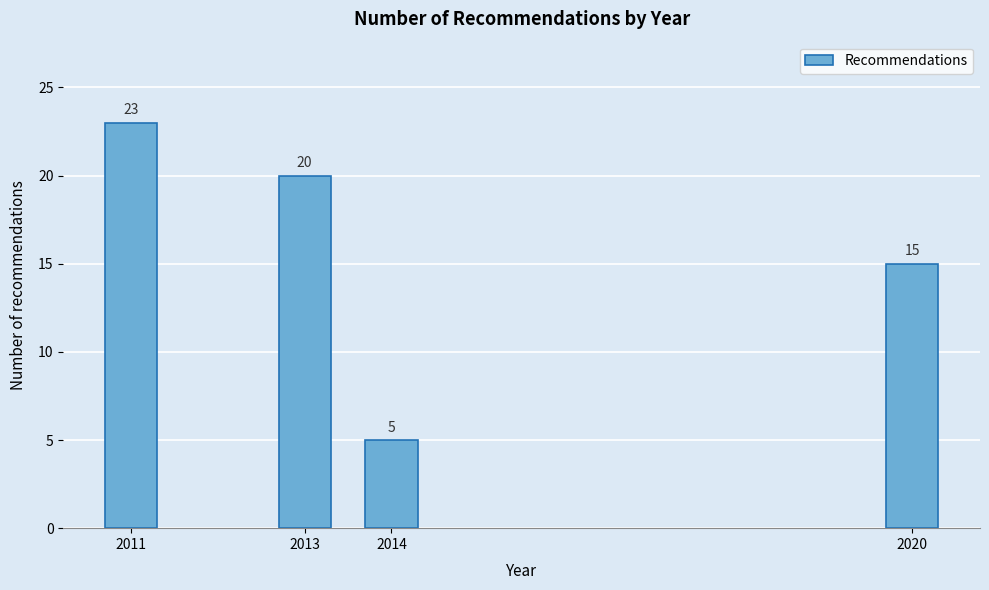

Reading left to right, extract all data points from this chart.

23	20	5	15